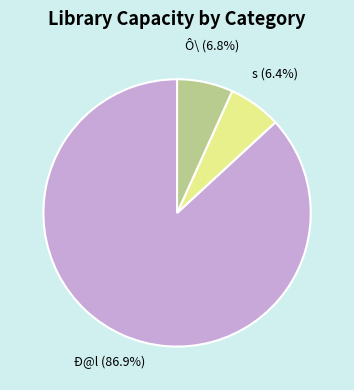

How many slices are in this pie chart?

3